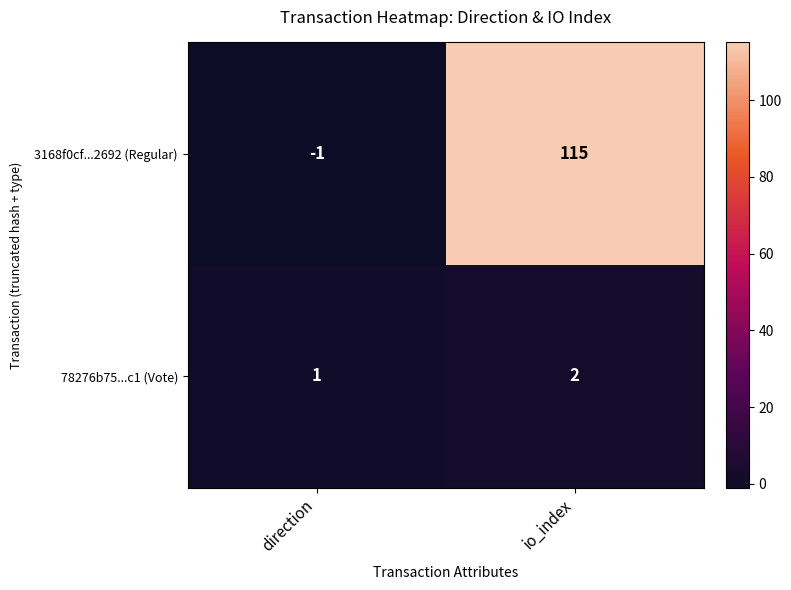

Between direction and io_index, which series saw the biggest shift?

3168f0cf...2692 (Regular)